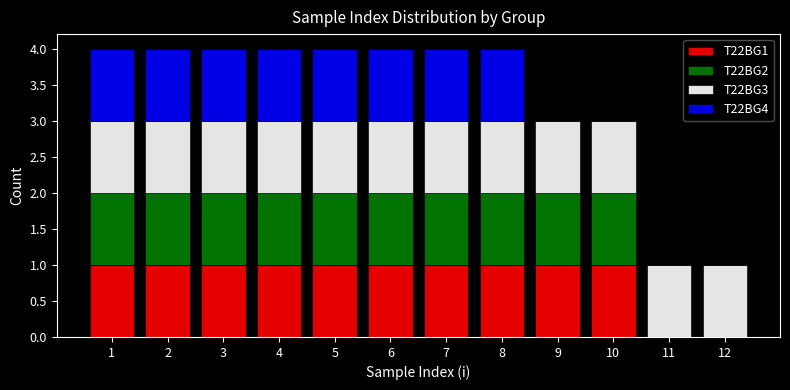

Reading left to right, transcribe this chart: for each stacked bar, give the range it covers on the x-axis and its total height. The values are not printed on the chart, so give them approximately, as read against the axis.

0.5 to 1.5: 4
1.5 to 2.5: 4
2.5 to 3.5: 4
3.5 to 4.5: 4
4.5 to 5.5: 4
5.5 to 6.5: 4
6.5 to 7.5: 4
7.5 to 8.5: 4
8.5 to 9.5: 3
9.5 to 10.5: 3
10.5 to 11.5: 1
11.5 to 12.5: 1